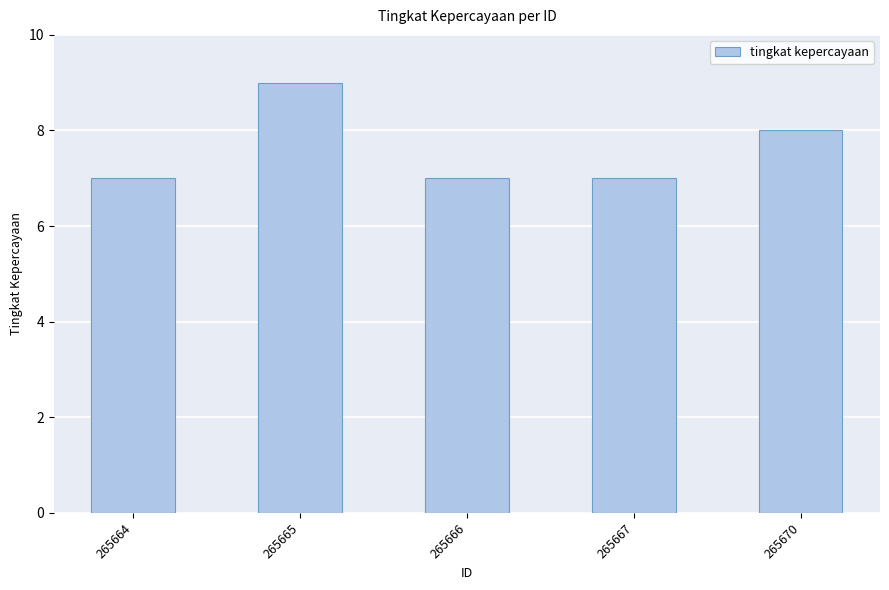

Which category has the highest value across all series?

265665